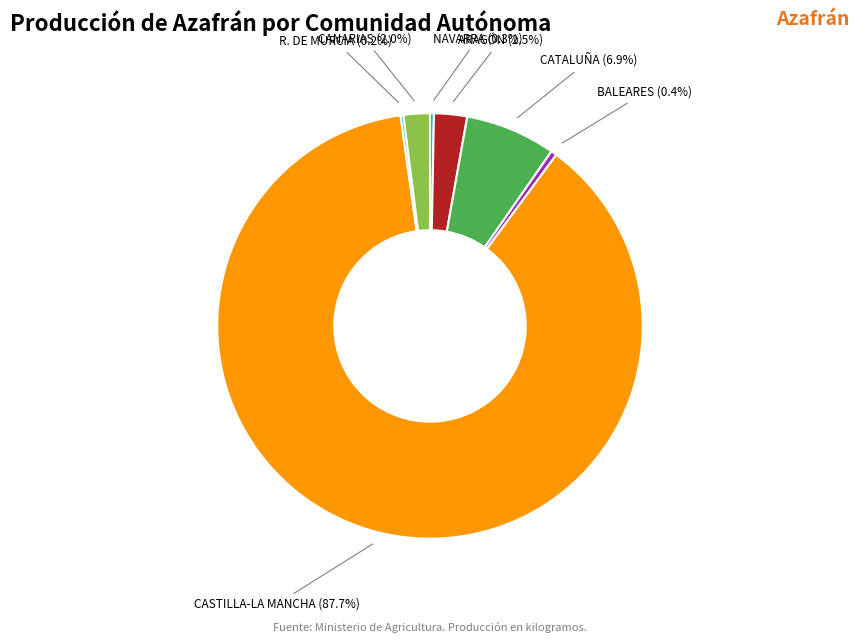

Does any single category account for the majority?

Yes